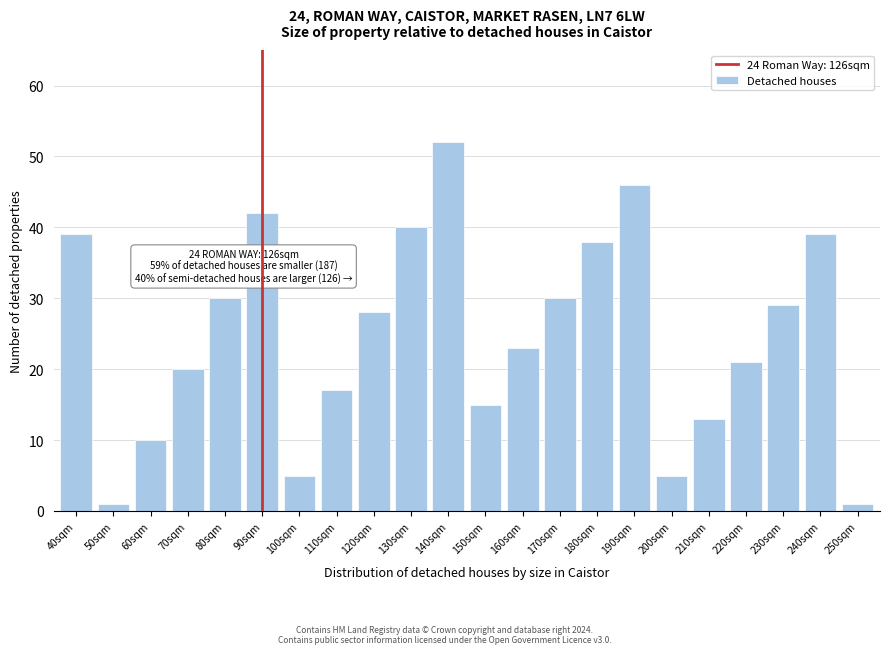

Reading right to left, transcribe all the data shown in this chart.

250sqm=1	240sqm=39	230sqm=29	220sqm=21	210sqm=13	200sqm=5	190sqm=46	180sqm=38	170sqm=30	160sqm=23	150sqm=15	140sqm=52	130sqm=40	120sqm=28	110sqm=17	100sqm=5	90sqm=42	80sqm=30	70sqm=20	60sqm=10	50sqm=1	40sqm=39